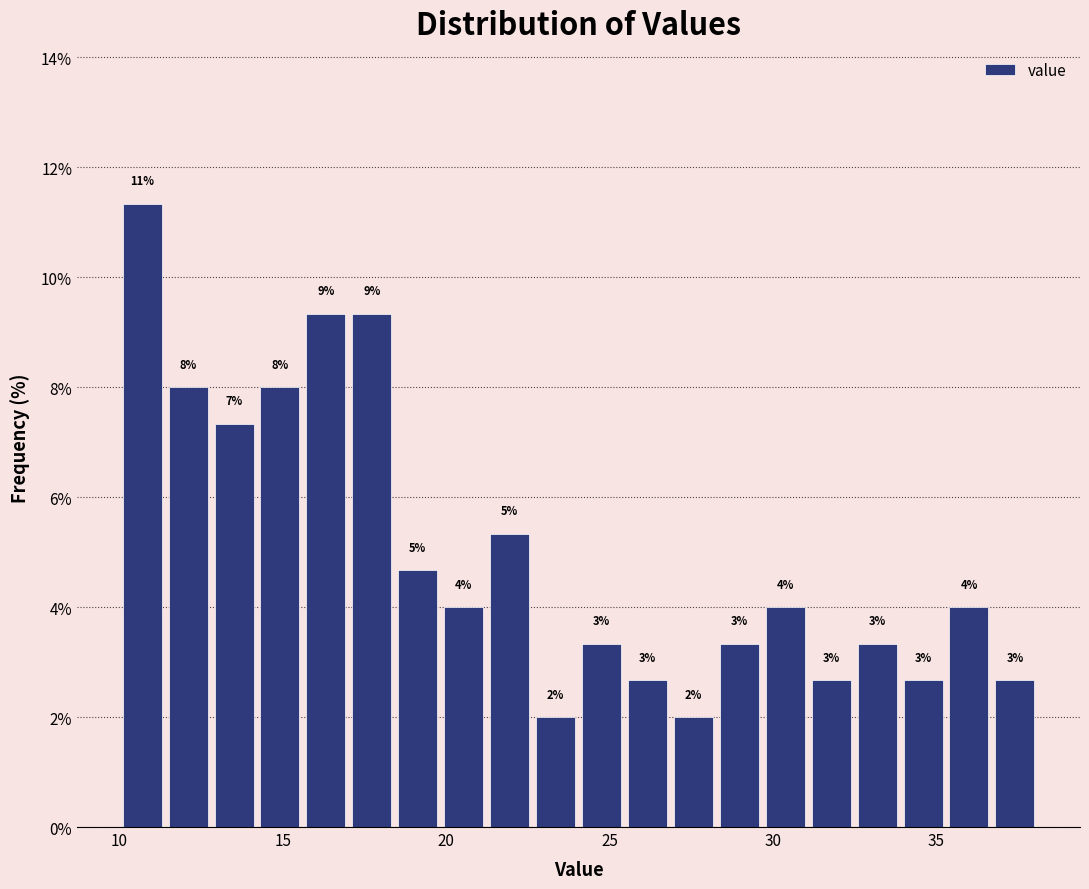

Around what value on the x-axis is the tallest bar? Give the approximate position of its centre, as read against the axis.

10.5